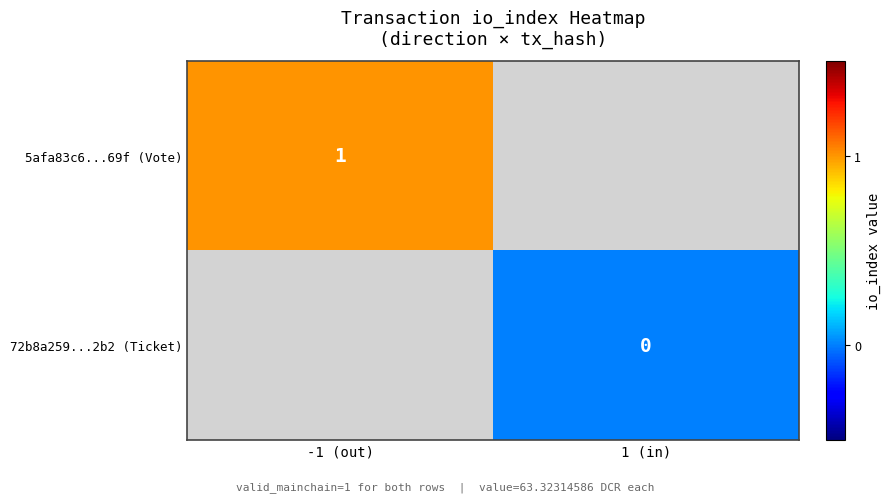

Which series has the widest spread of values?

5afa83c6...69f (Vote)